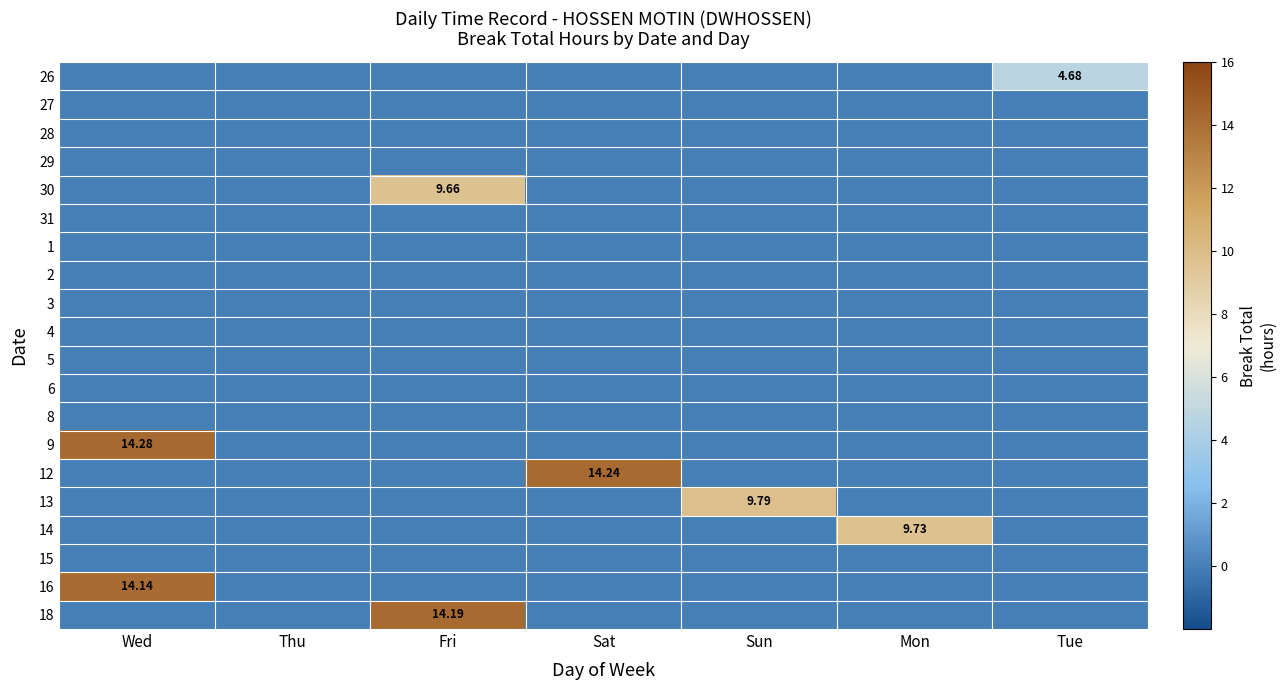

How many series are shown in this chart?

20